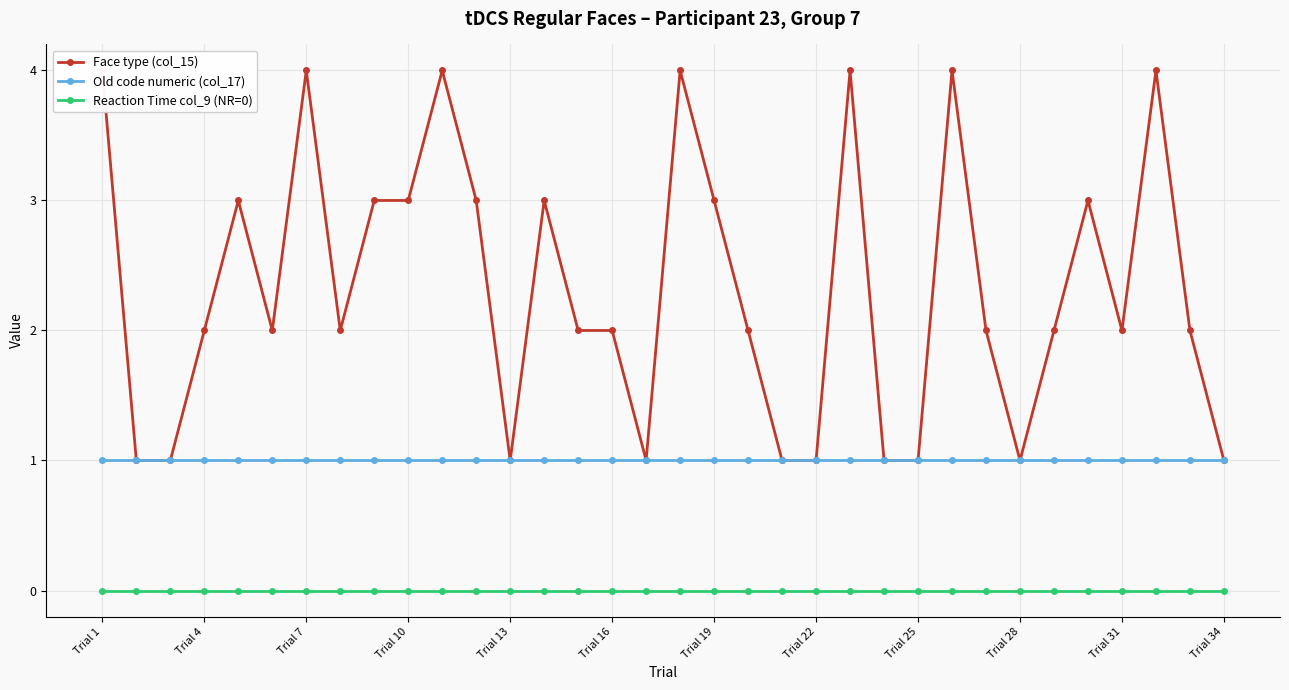

Reading right to left, extract all data points from this chart.

Face type (col_15): 1	2	4	2	3	2	1	2	4	1	1	4	1	1	2	3	4	1	2	2	3	1	3	4	3	3	2	4	2	3	2	1	1	4
Old code numeric (col_17): 1	1	1	1	1	1	1	1	1	1	1	1	1	1	1	1	1	1	1	1	1	1	1	1	1	1	1	1	1	1	1	1	1	1
Reaction Time col_9 (NR=0): 0	0	0	0	0	0	0	0	0	0	0	0	0	0	0	0	0	0	0	0	0	0	0	0	0	0	0	0	0	0	0	0	0	0